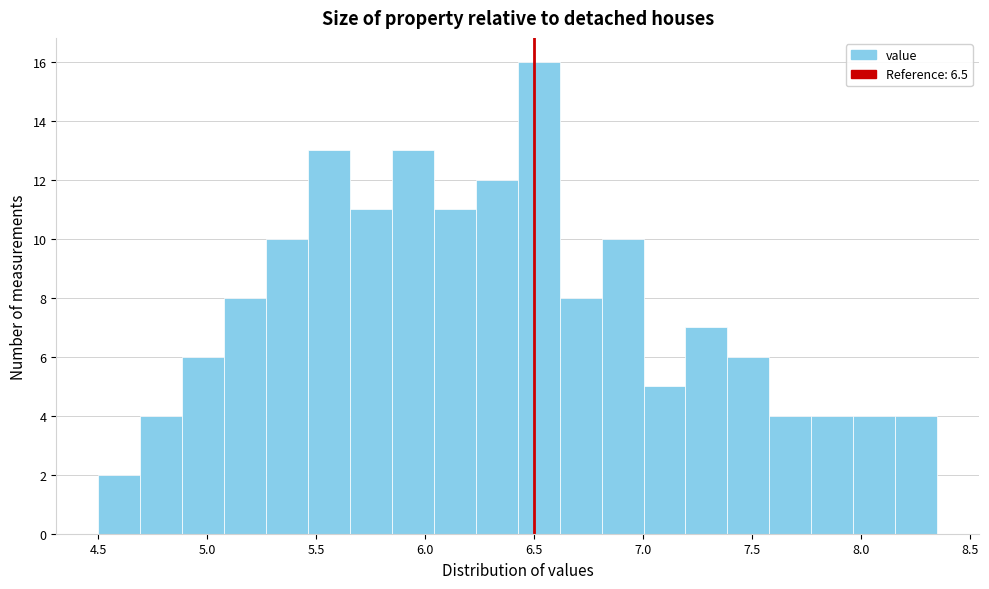

Read against the x-axis, roughly where is the centre of the tallest bar?

6.50